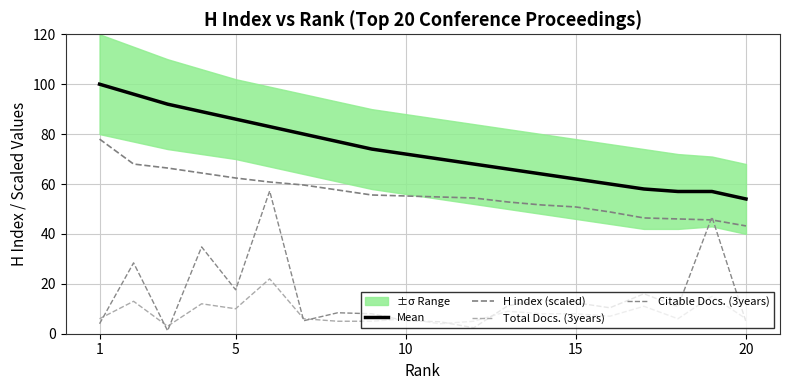

How many interior local peaks does the Citable Docs. (3years) series have?

7